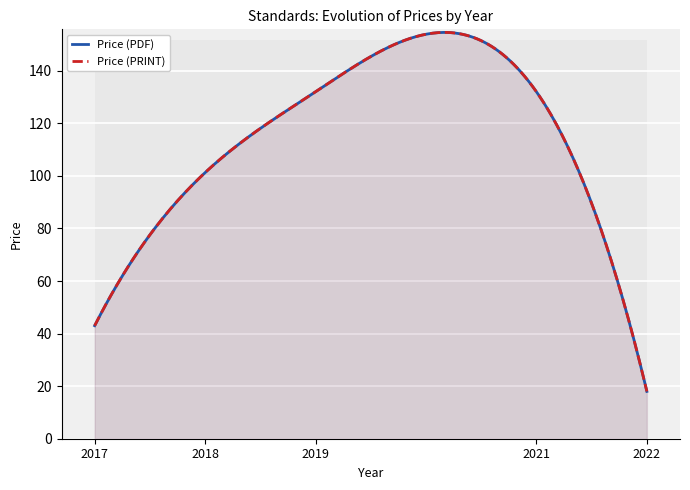

What is the difference between the maximum and minimum values in the Price (PDF) series?

114